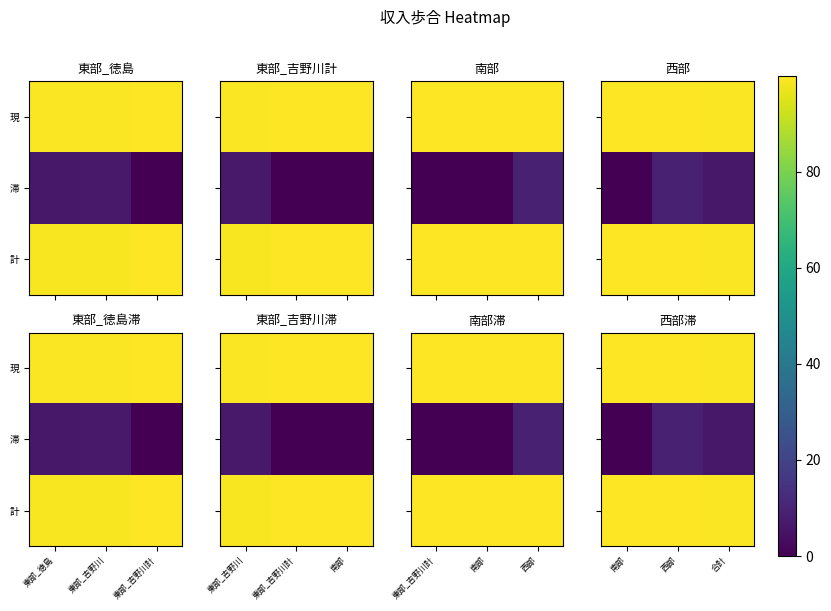

Which series has the largest total across all categories?

現